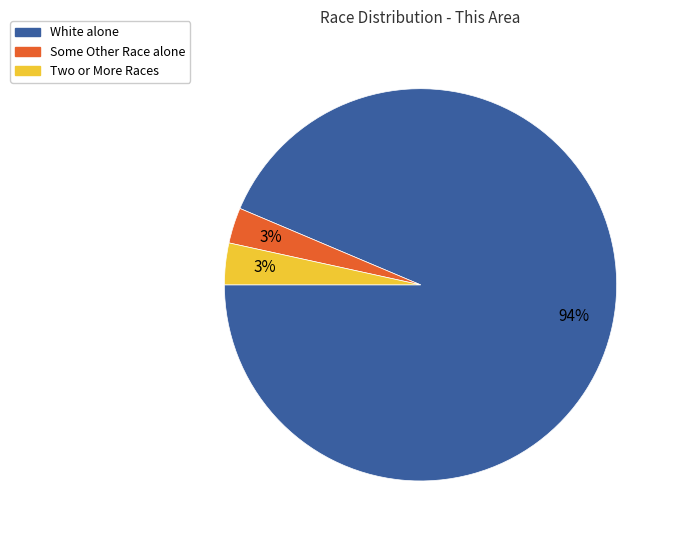

Which category accounts for the majority?

White alone